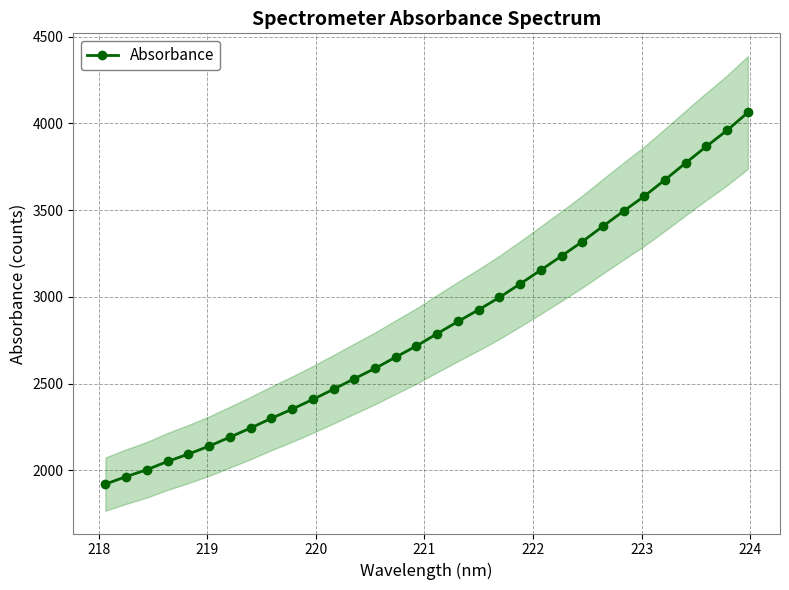

What is the sum of all values?

90801.0